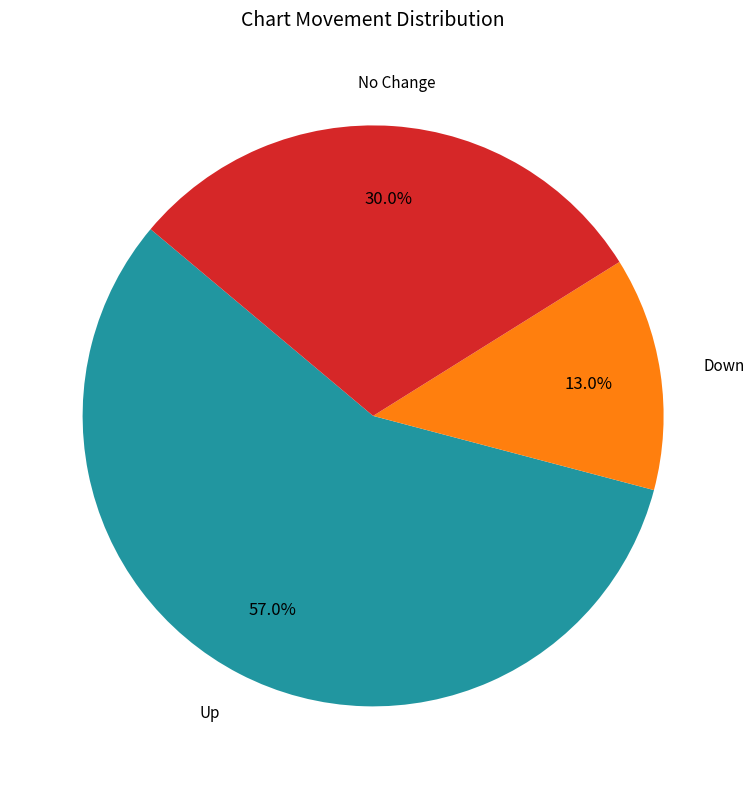

Is there a majority slice in this chart?

Yes